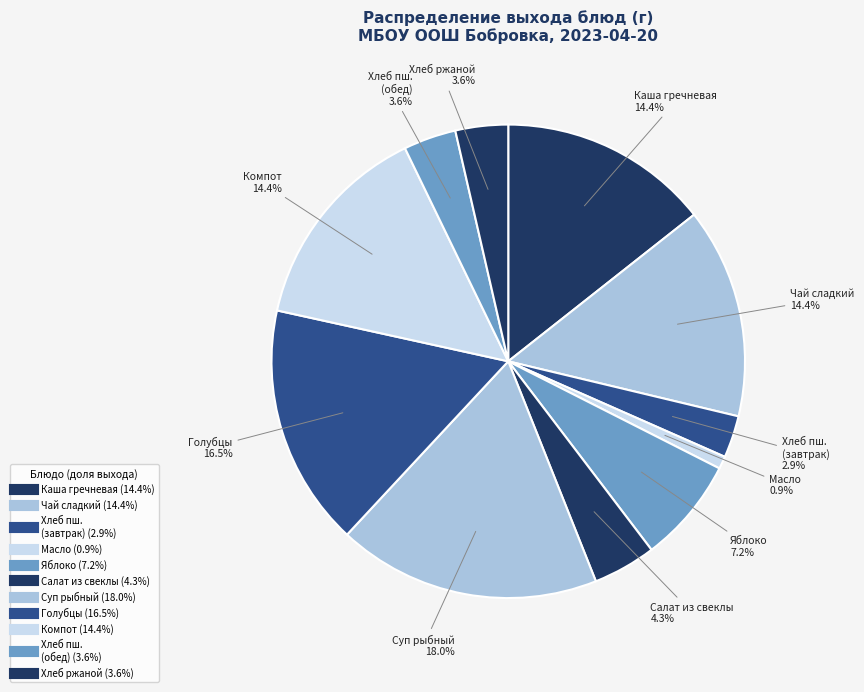

To the nearest percent, what is the average slice percentage?

9%